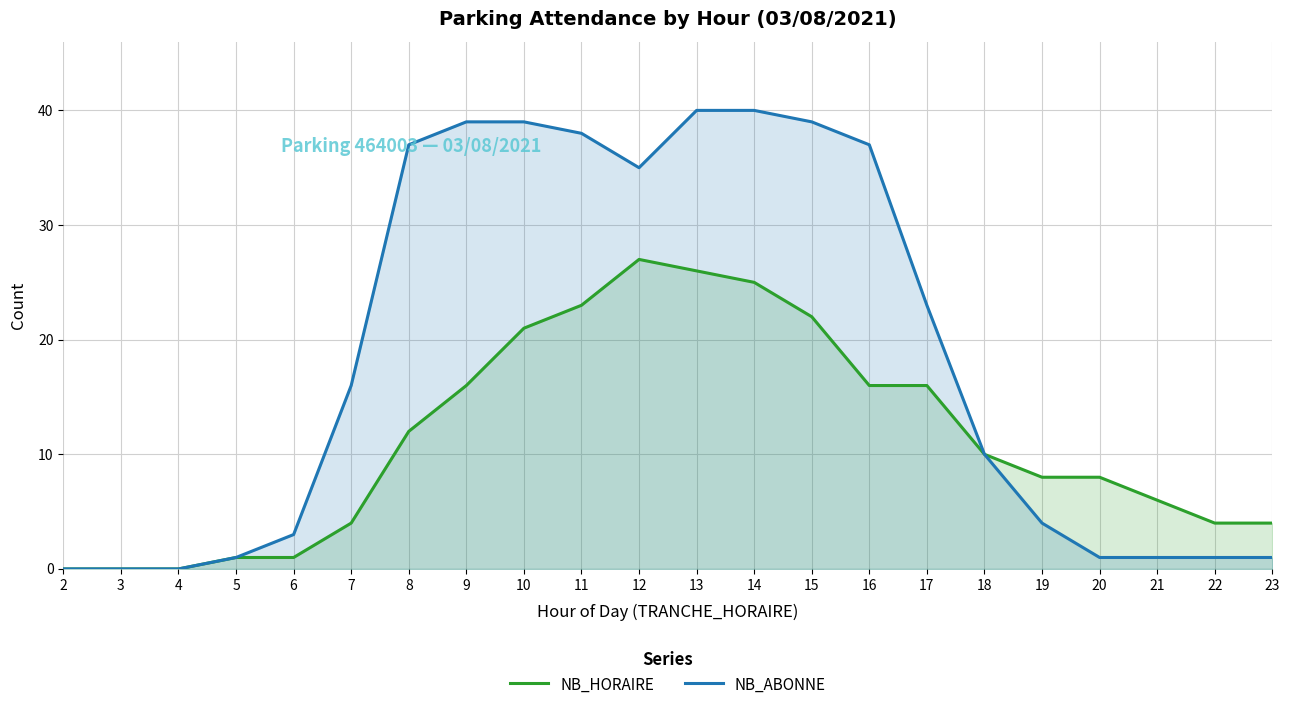

At how many categories does at least one series exceed 29?

9